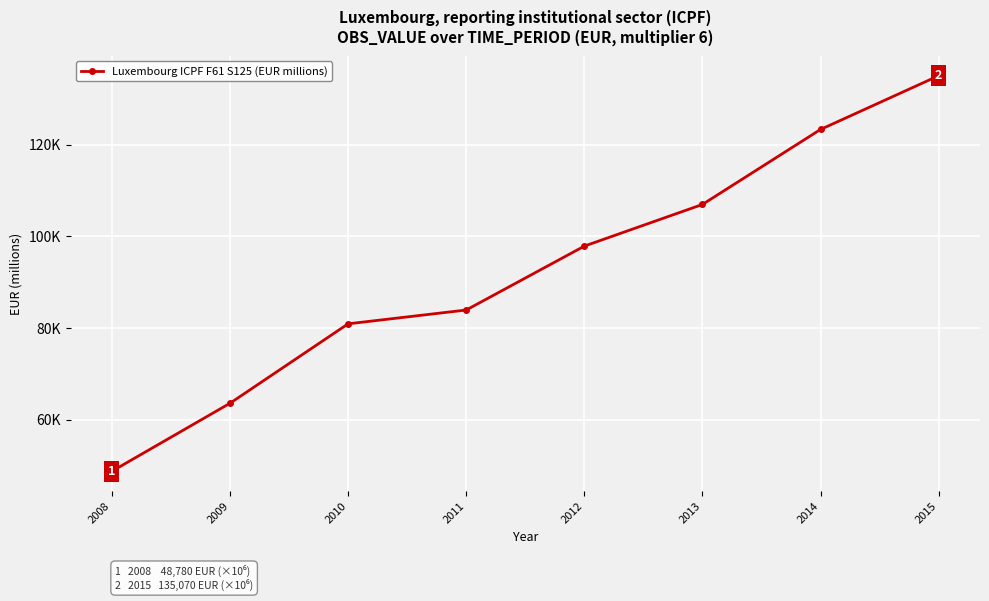

What is the sum of all values?

740596.8